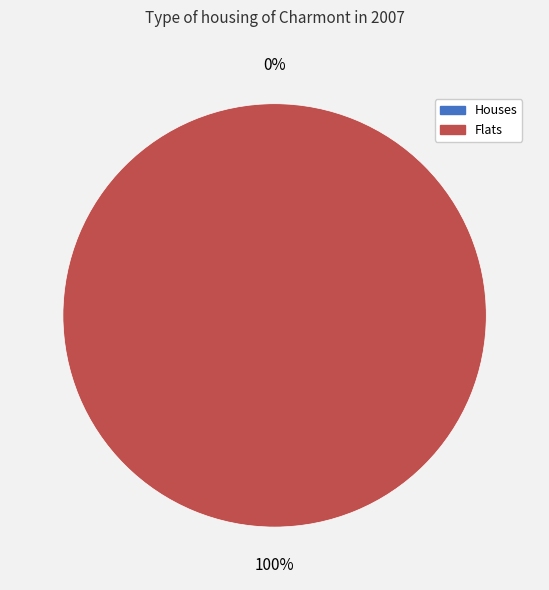

To the nearest percent, what is the difference between the largest and smallest slice percentages?

100%